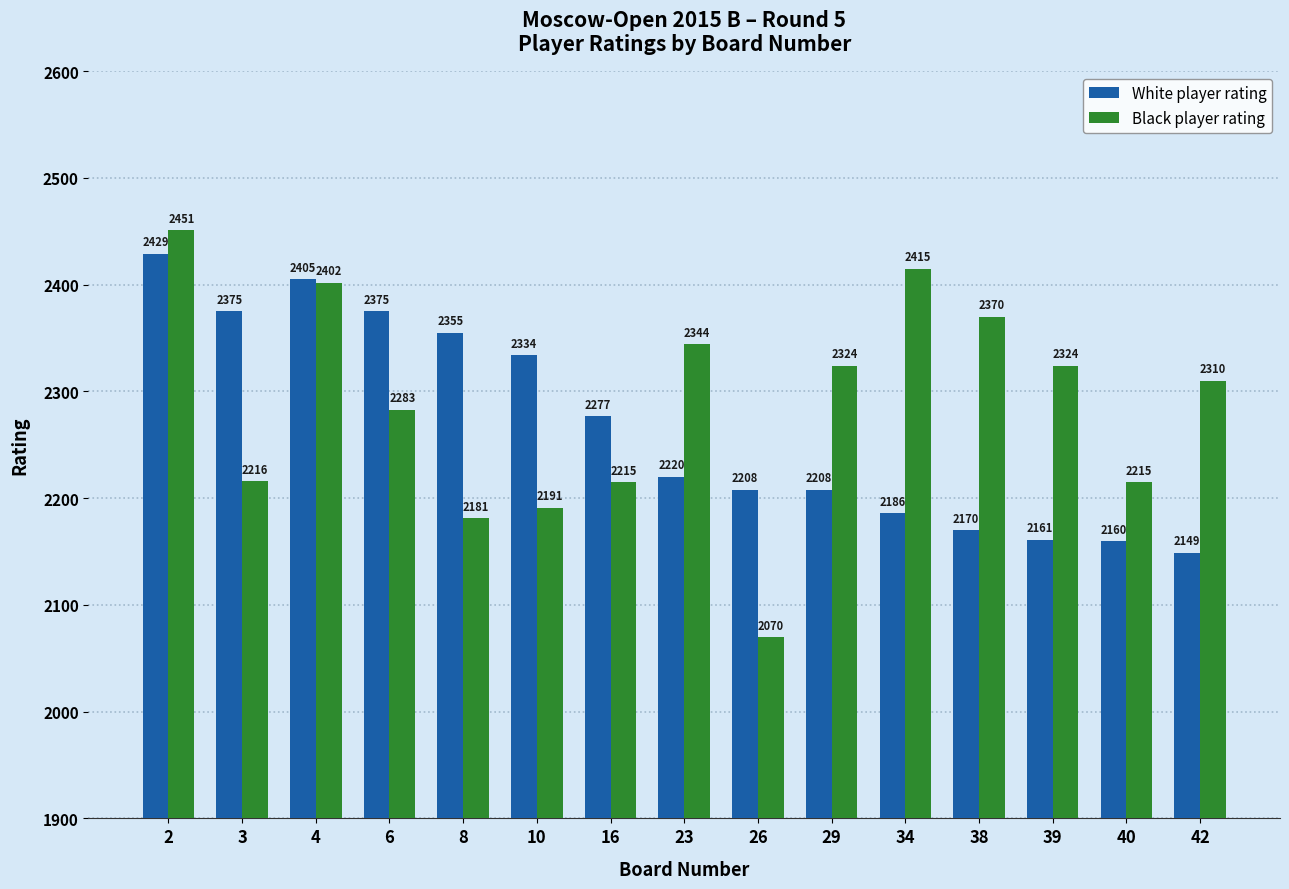

What is the average value of the White player rating series?

2267